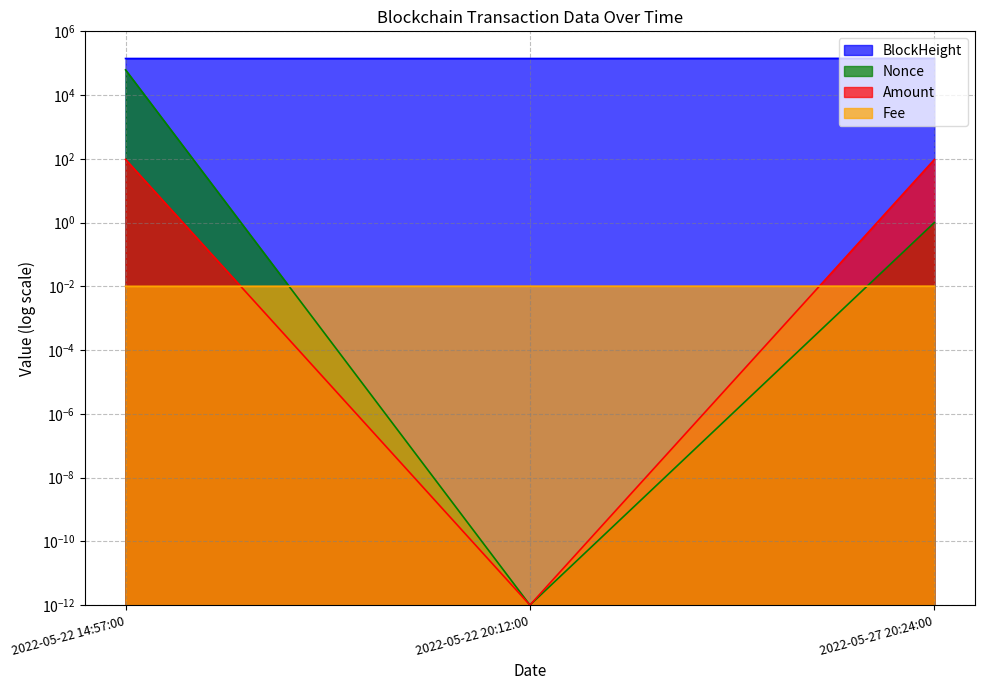

How many series are shown in this chart?

4